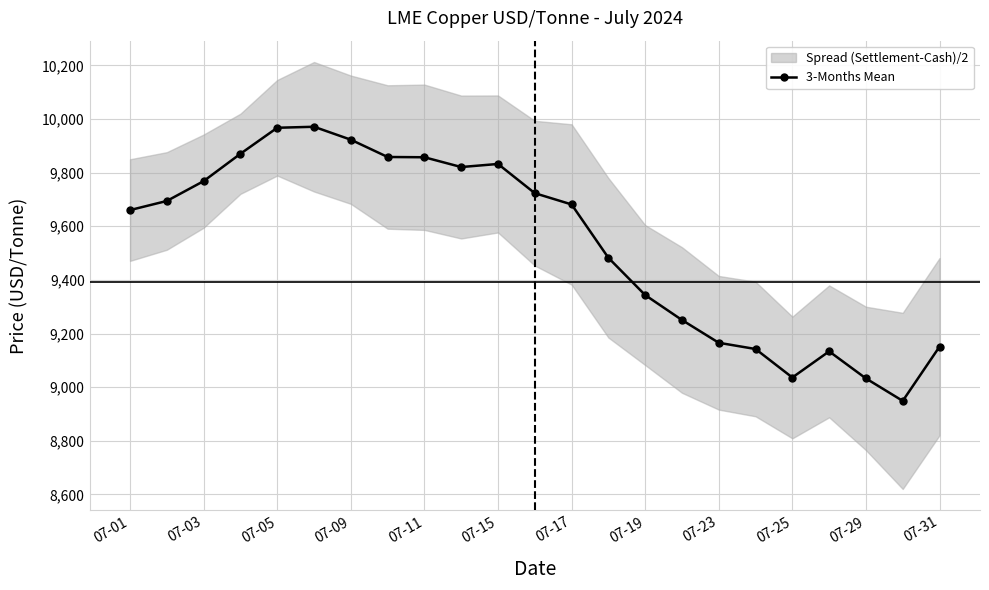

What is the sum of all values?

219316.2